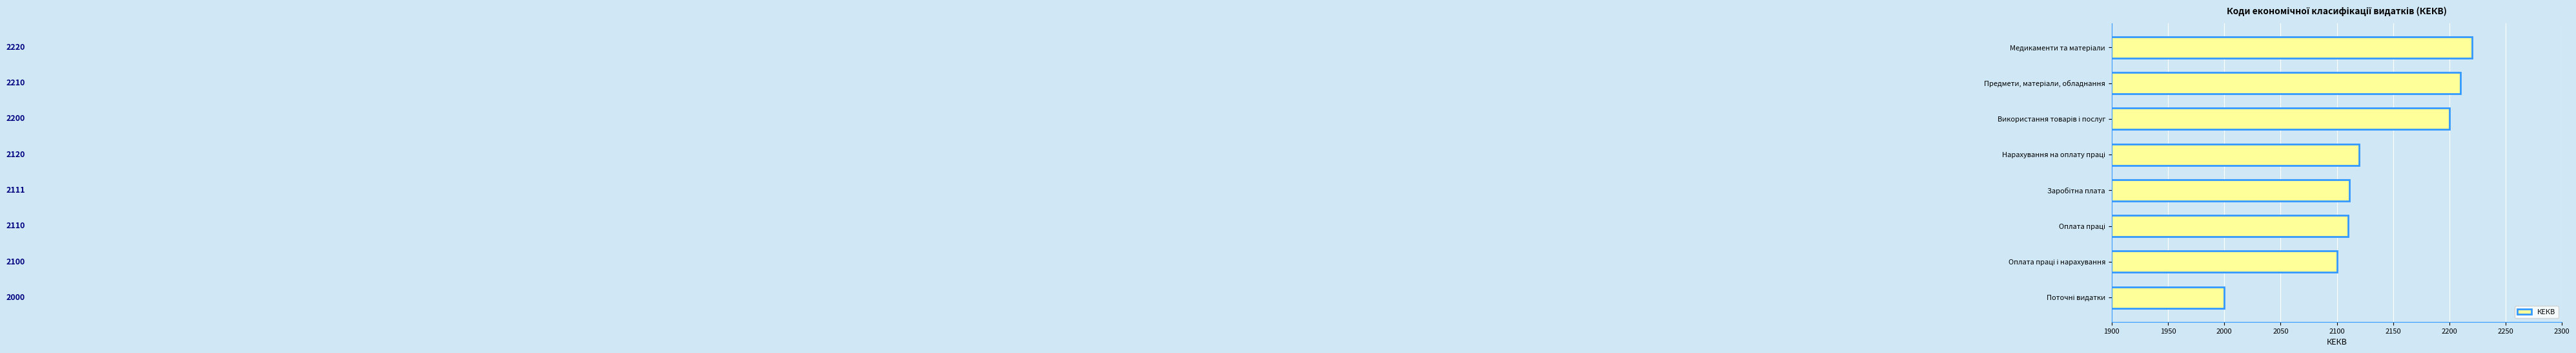

What is the smallest value displayed?

2000